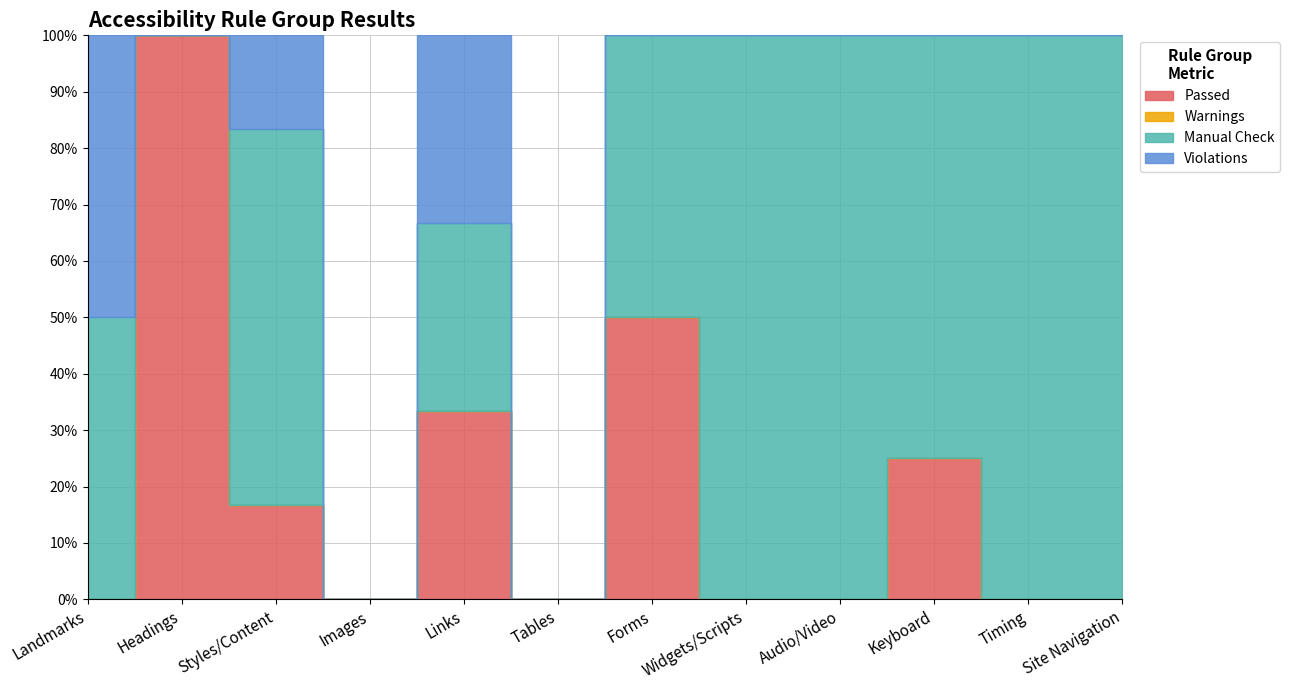

The Manual Check series shows 4 at Styles/Content. True or false?

True